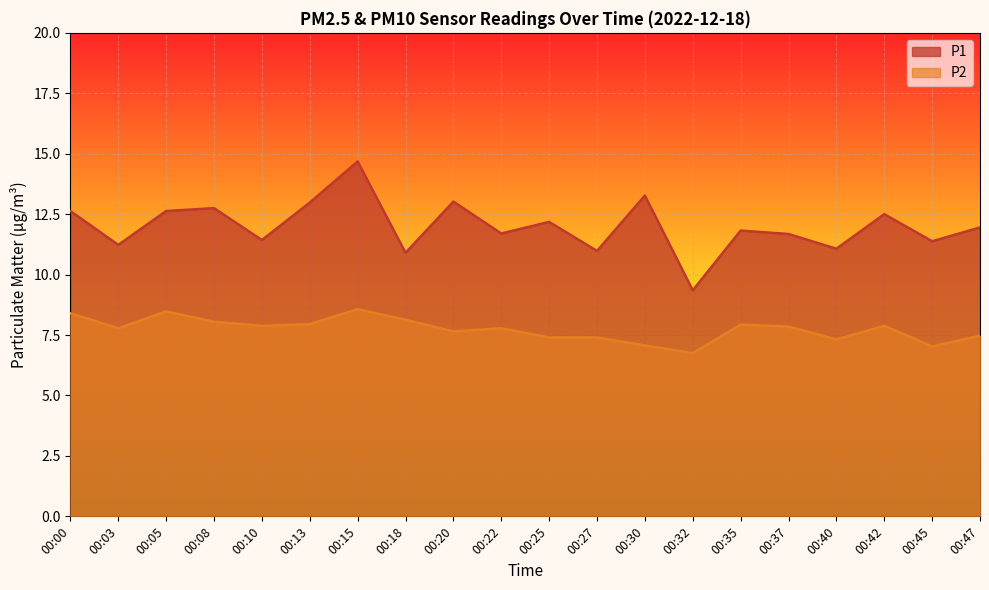

Reading left to right, list all the values displayed in this chart.

P1: 00:00=12.6	00:03=11.2	00:05=12.6	00:08=12.8	00:10=11.4	00:13=13.0	00:15=14.7	00:18=10.9	00:20=13.0	00:22=11.7	00:25=12.2	00:27=11.0	00:30=13.3	00:32=9.3	00:35=11.8	00:37=11.7	00:40=11.1	00:42=12.5	00:45=11.4	00:47=11.9
P2: 00:00=8.4	00:03=7.8	00:05=8.5	00:08=8.1	00:10=7.9	00:13=8.0	00:15=8.6	00:18=8.1	00:20=7.7	00:22=7.8	00:25=7.4	00:27=7.4	00:30=7.1	00:32=6.8	00:35=7.9	00:37=7.8	00:40=7.3	00:42=7.9	00:45=7.0	00:47=7.5